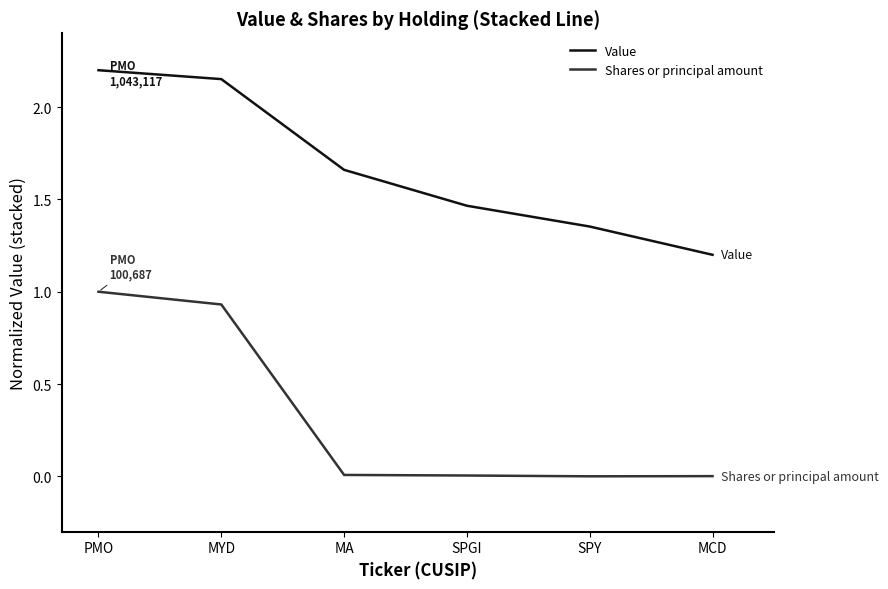

True or false: Value and Shares or principal amount intersect in this chart.

False